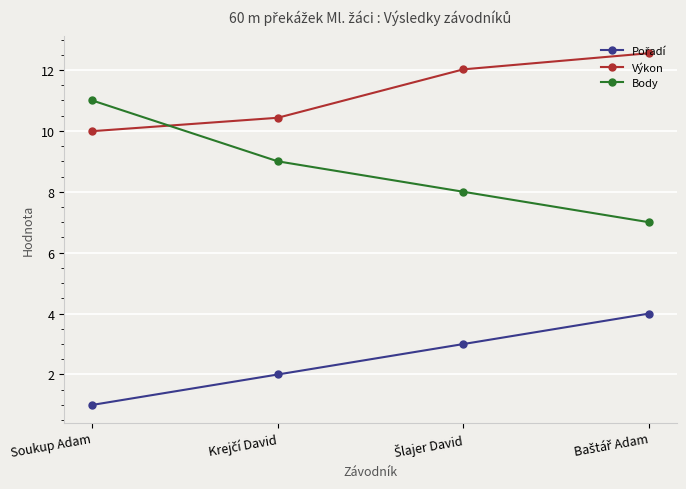

What is the greatest value displayed?

12.6